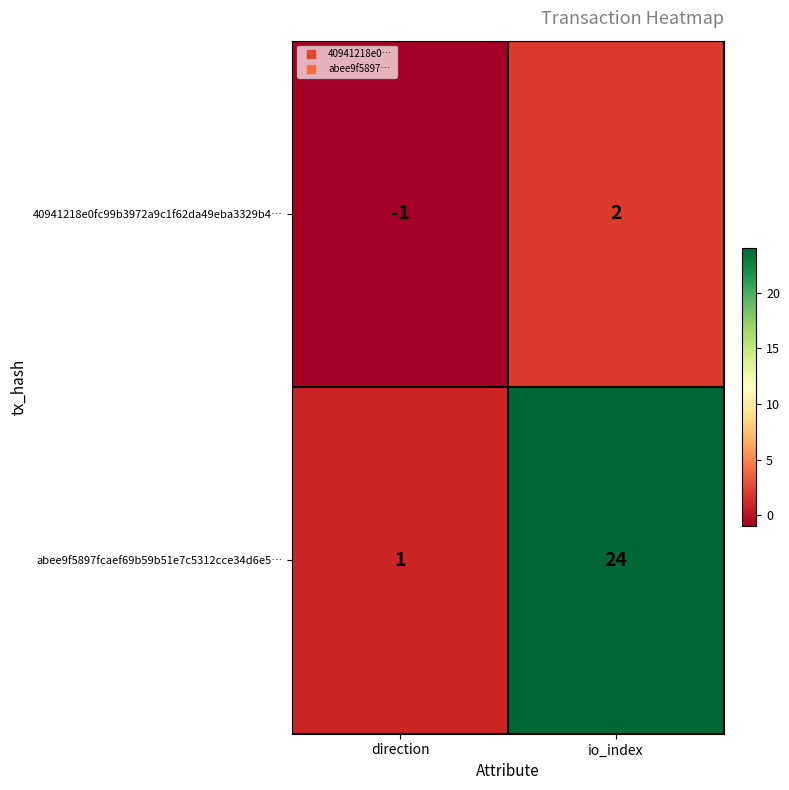

Which label corresponds to the largest value in the chart?

io_index